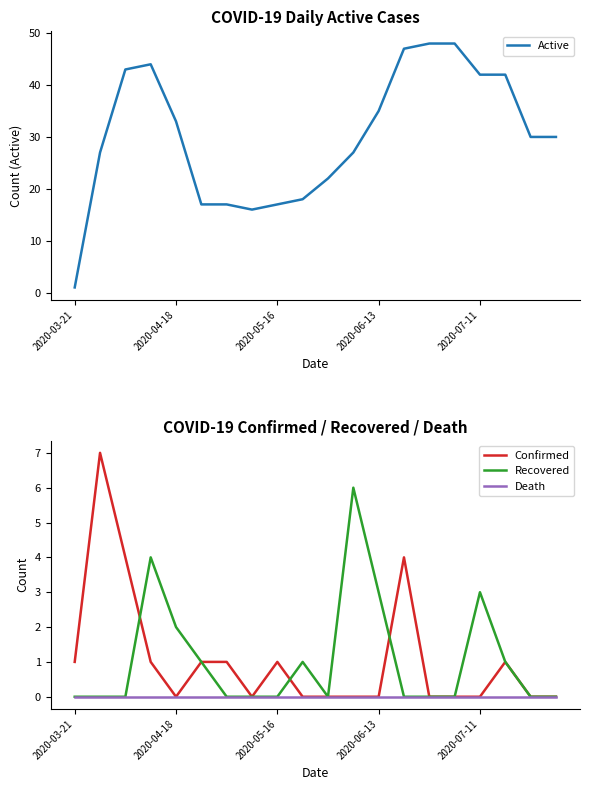

What is the highest value of the Recovered series?

6